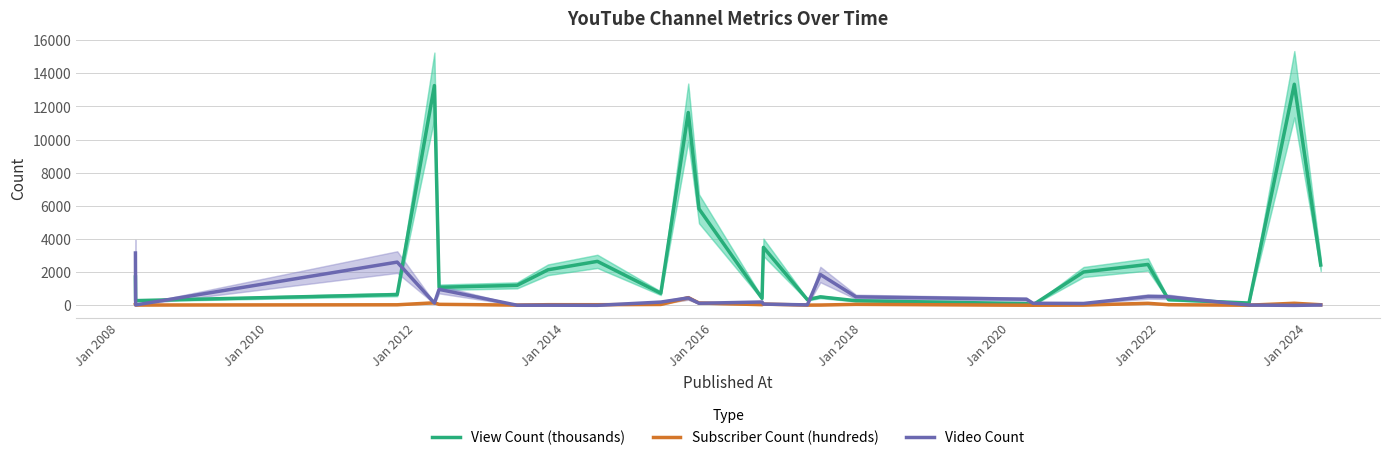

Between Jan 2018 and Jan 2022, which series saw the biggest shift?

View Count (thousands)